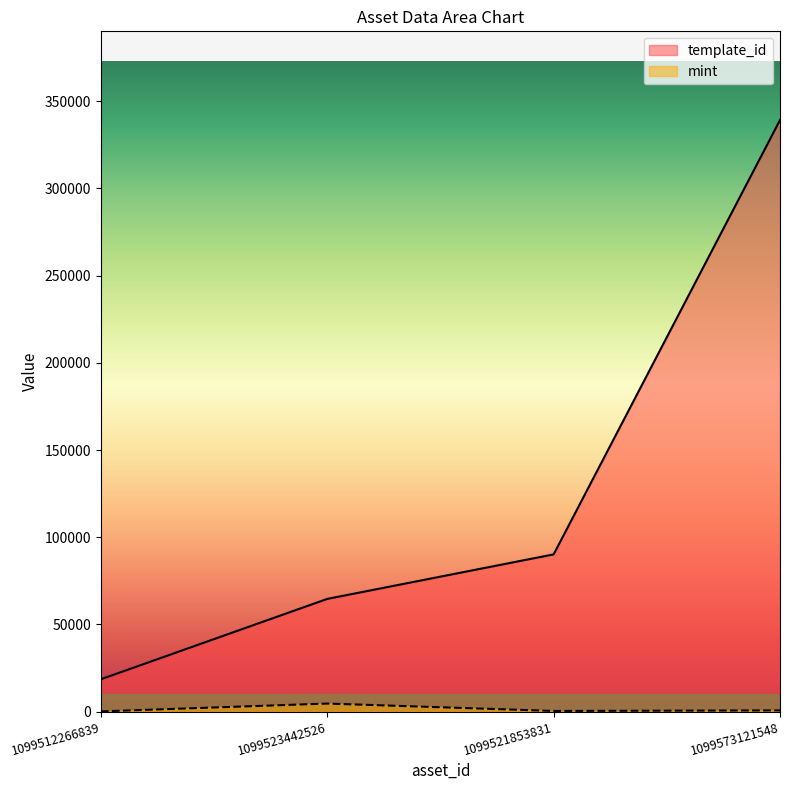

Reading left to right, list all the values displayed in this chart.

template_id: 18580	64660	90191	339228
mint: 156	4653	416	742